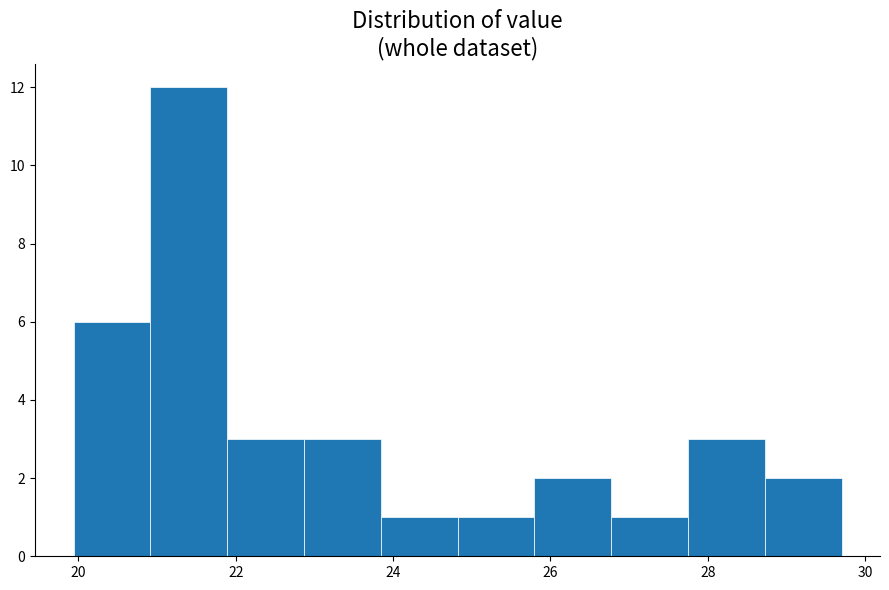

Reading left to right, transcribe this chart: for each bar, give the range it covers on the x-axis and its height. Neither the bar edges nor the heights are printed on the chart, so give them approximately, as read against the axes.

20.0 to 21.0: 6
21.0 to 21.8: 12
21.8 to 22.8: 3
22.8 to 23.8: 3
23.8 to 24.8: 1
24.8 to 25.8: 1
25.8 to 26.8: 2
26.8 to 27.8: 1
27.8 to 28.8: 3
28.8 to 29.8: 2